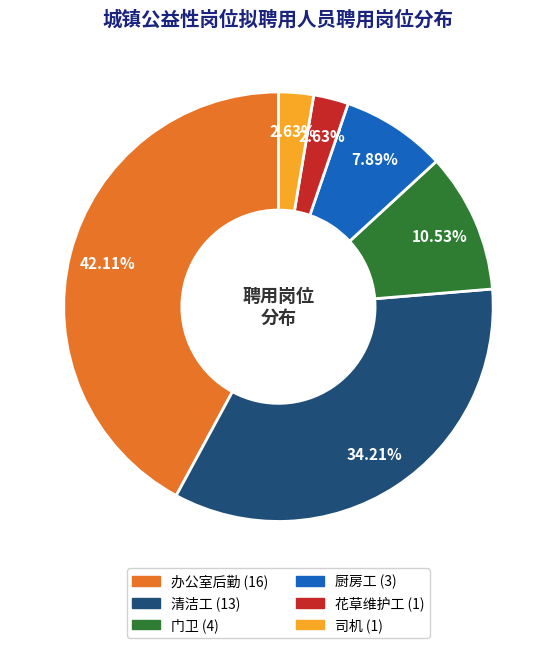

Which slice is the largest?

办公室后勤